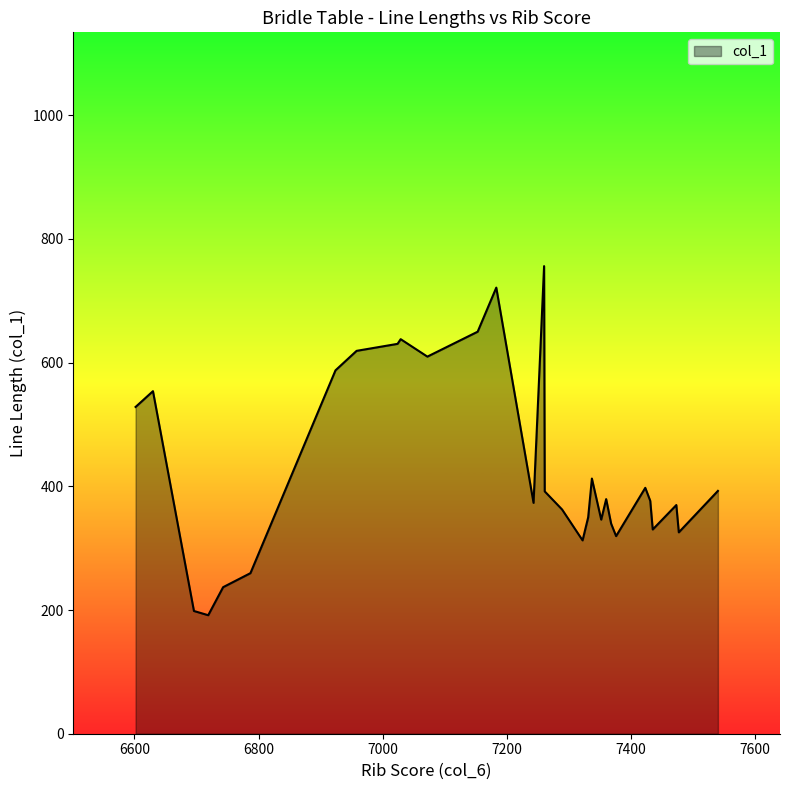

What is the smallest value displayed?

191.6